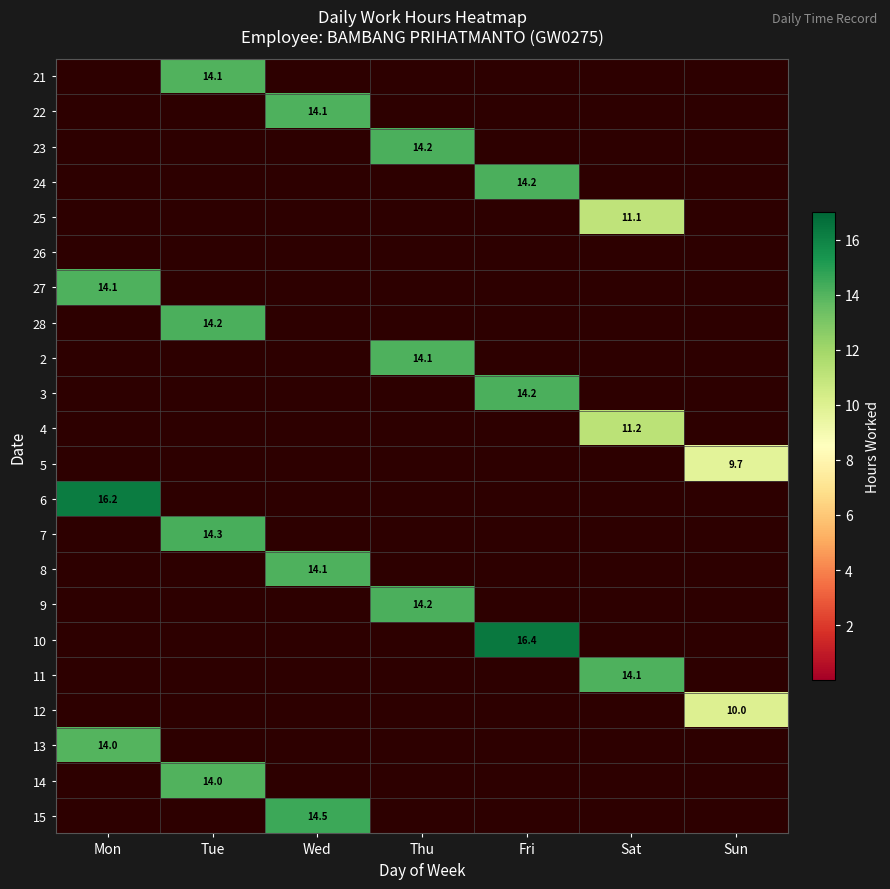

True or false: 4 has a value of 11.2 at Sat.

True